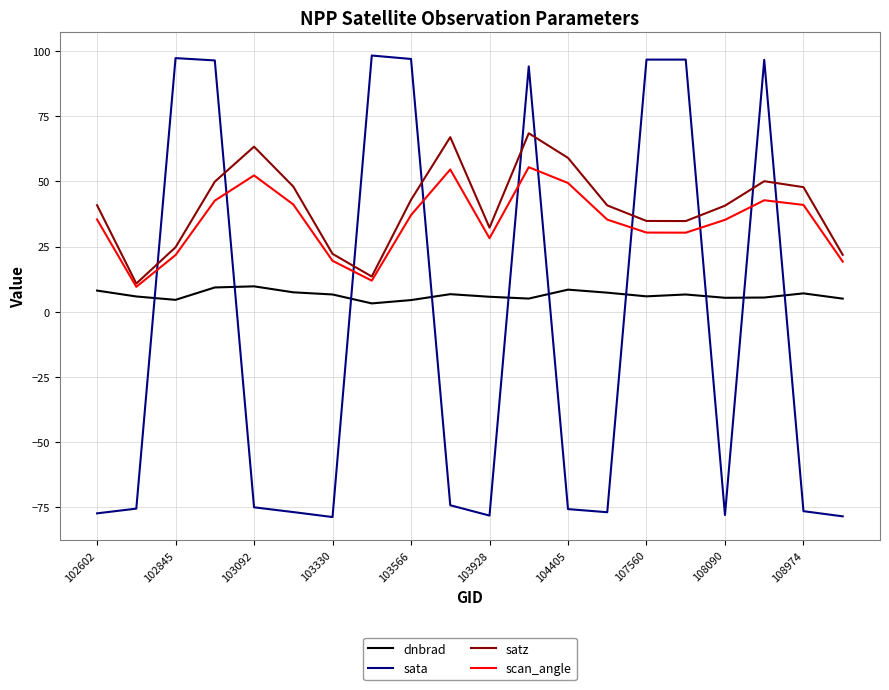

Which series has the widest spread of values?

sata